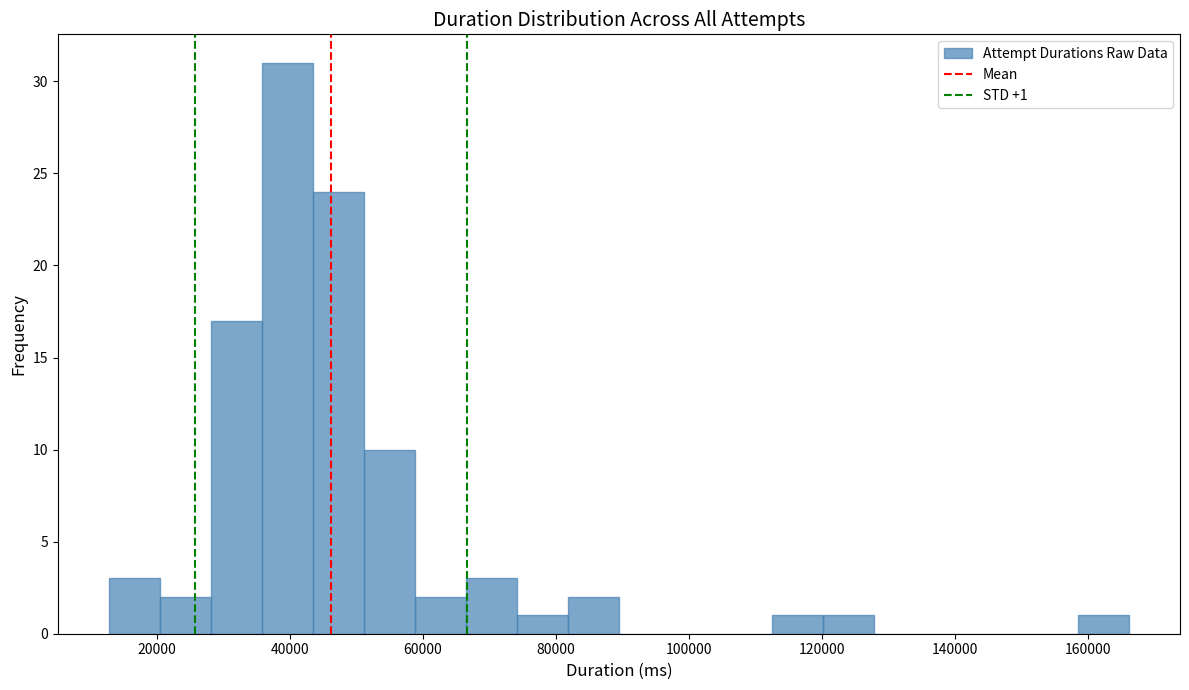

Around what value on the x-axis is the tallest bar? Give the approximate position of its centre, as read against the axis.

40000